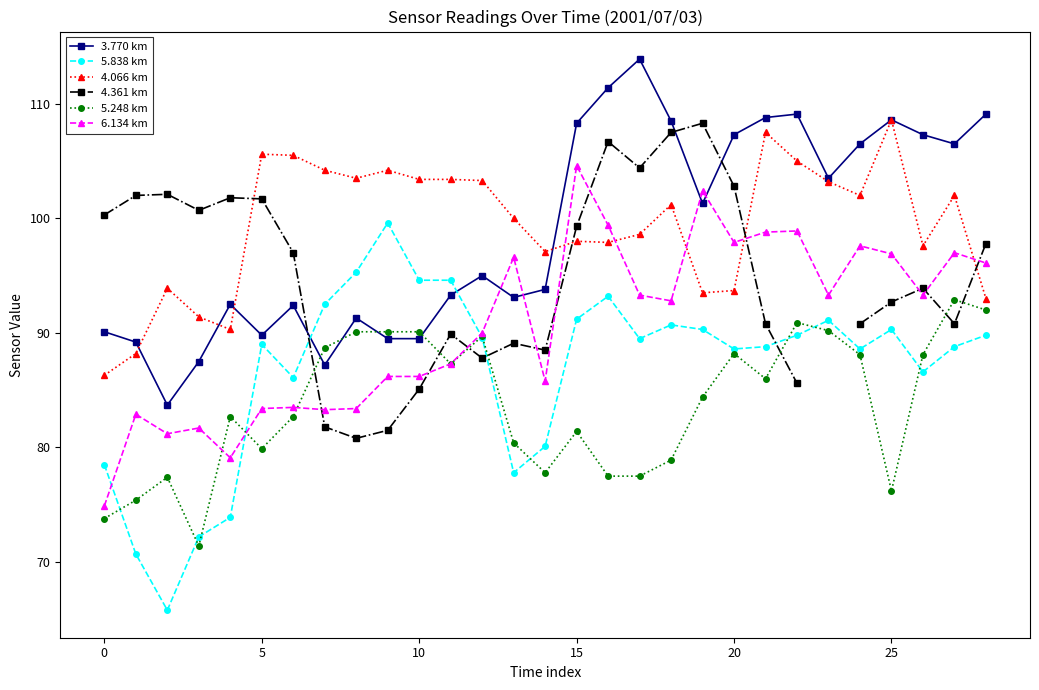

What is the value of the 4.361 km point at the 4th from the left?

100.7